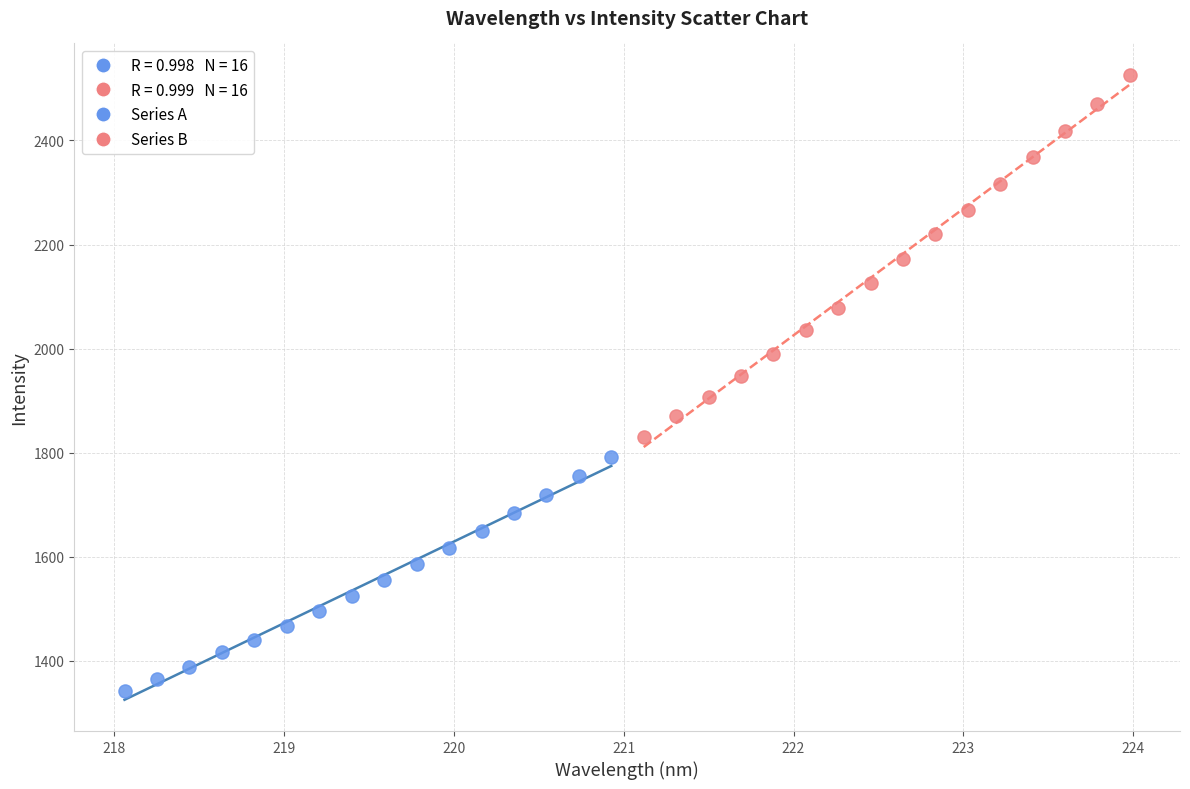

Which series reaches the minimum Y coordinate?

Series A